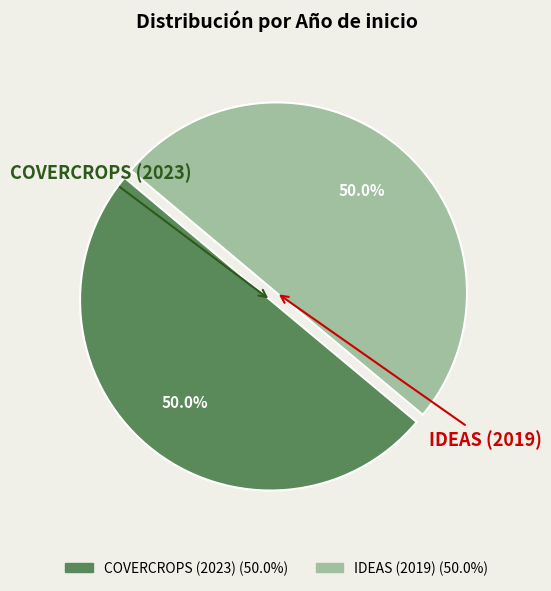

Approximately how many times larger is the value at IDEAS (2019) compared to COVERCROPS (2023)?

1.0